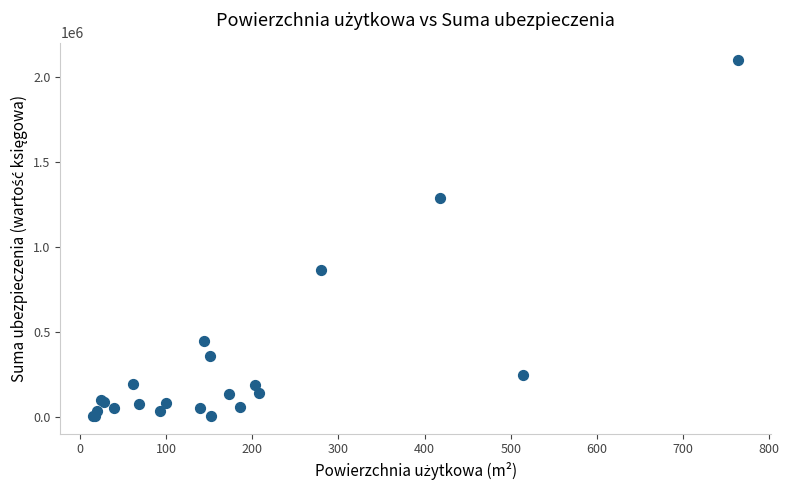

What Y value in the scatter plot is closest to 1049220?

861000.0